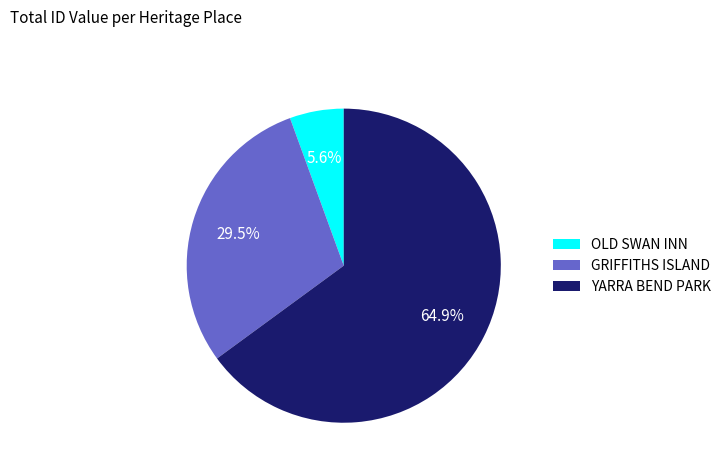

Does any single category account for the majority?

Yes